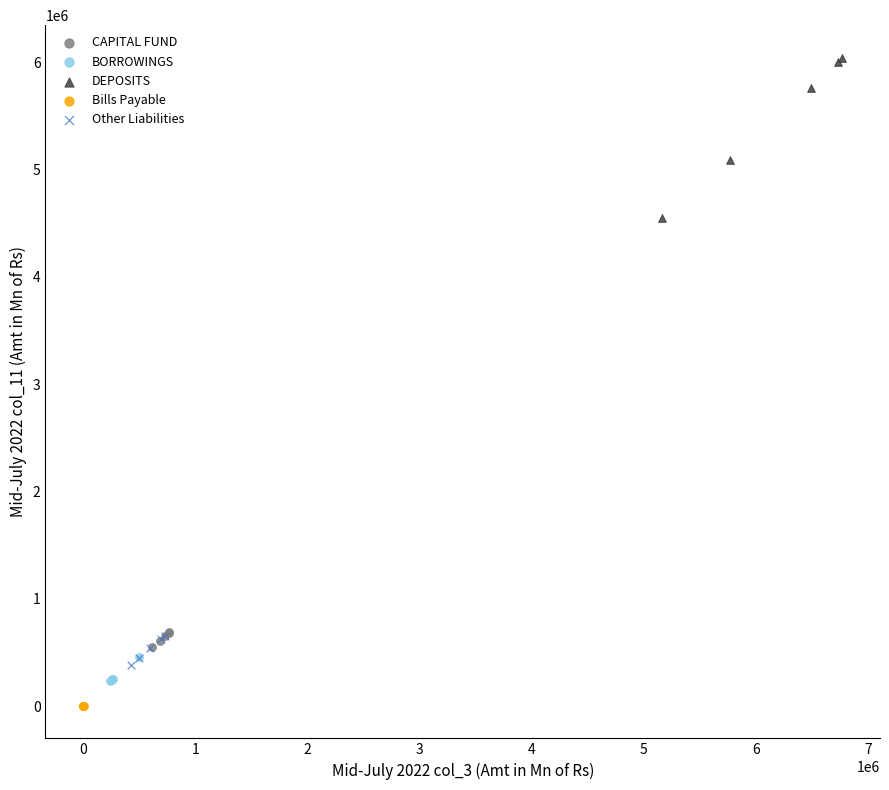

Which series contains the lowest Y value?

Bills Payable